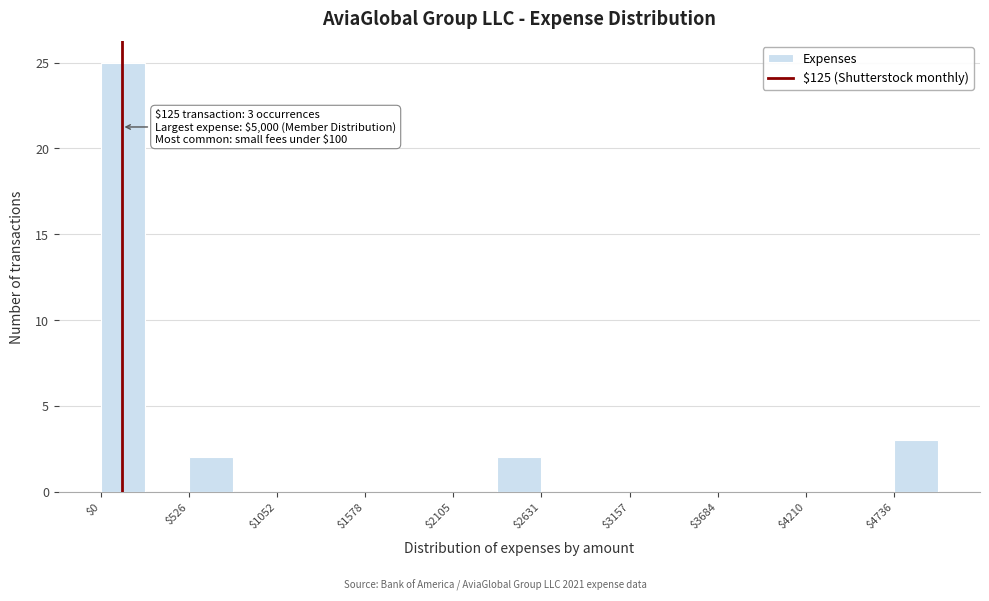

Around what value on the x-axis is the tallest bar? Give the approximate position of its centre, as read against the axis.

100